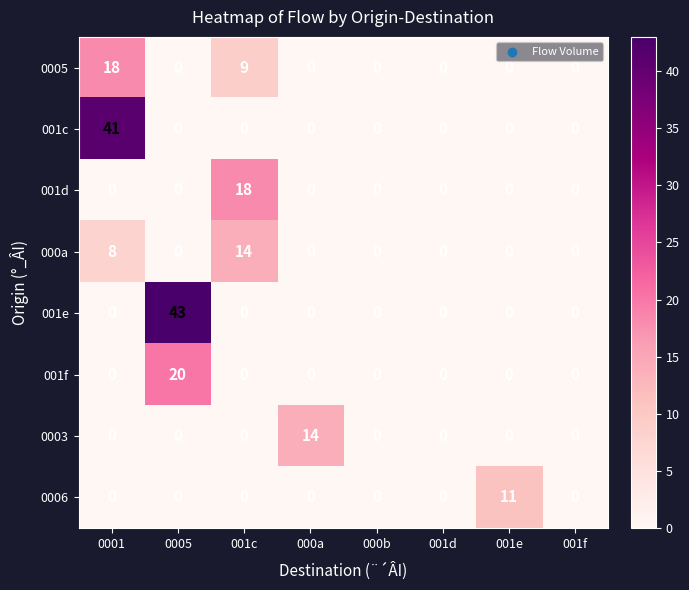

What is the difference between the maximum and minimum values in the 001e series?

43